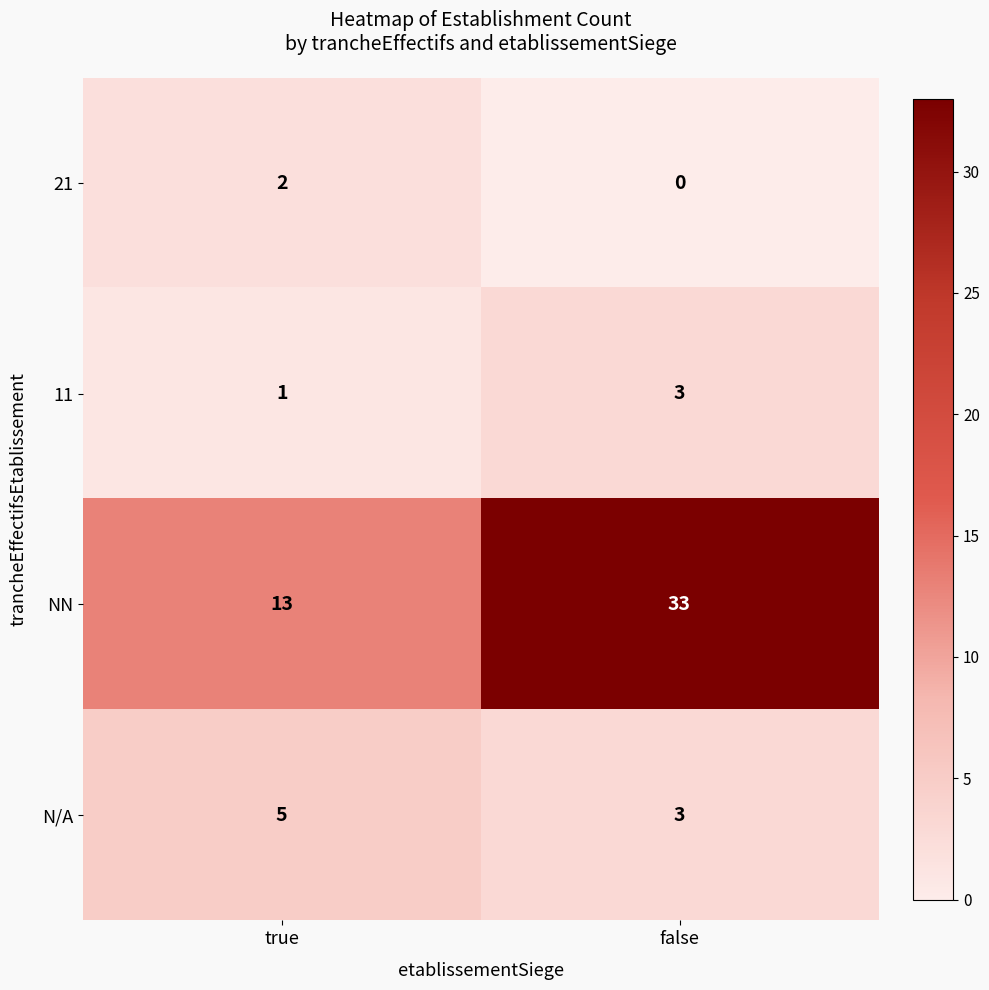

At how many categories does at least one series exceed 32?

1